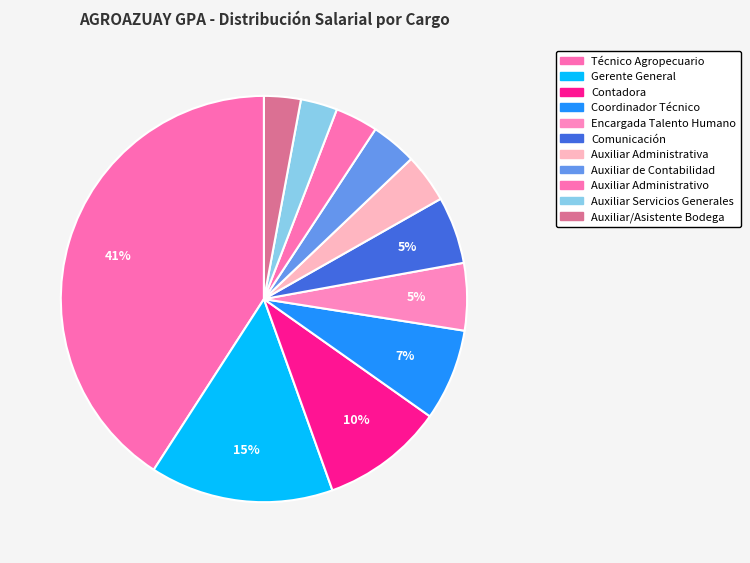

What percentage is the Auxiliar de Contabilidad slice, to the nearest percent?

4%